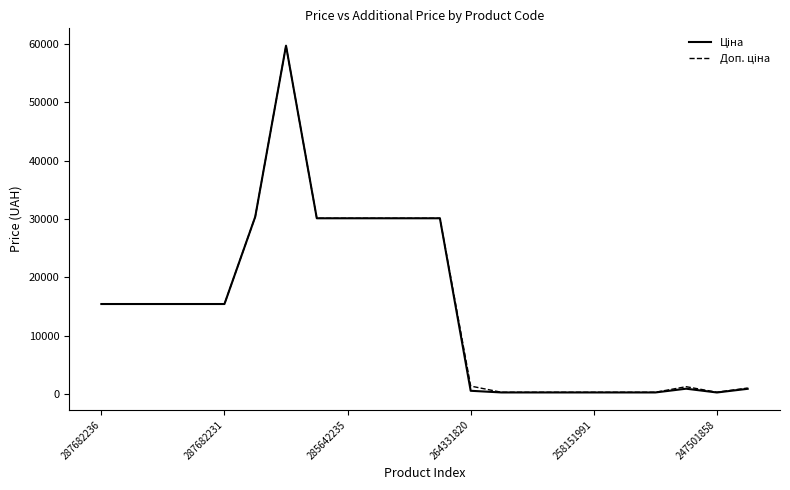

Does the chart have visible grid lines?

No